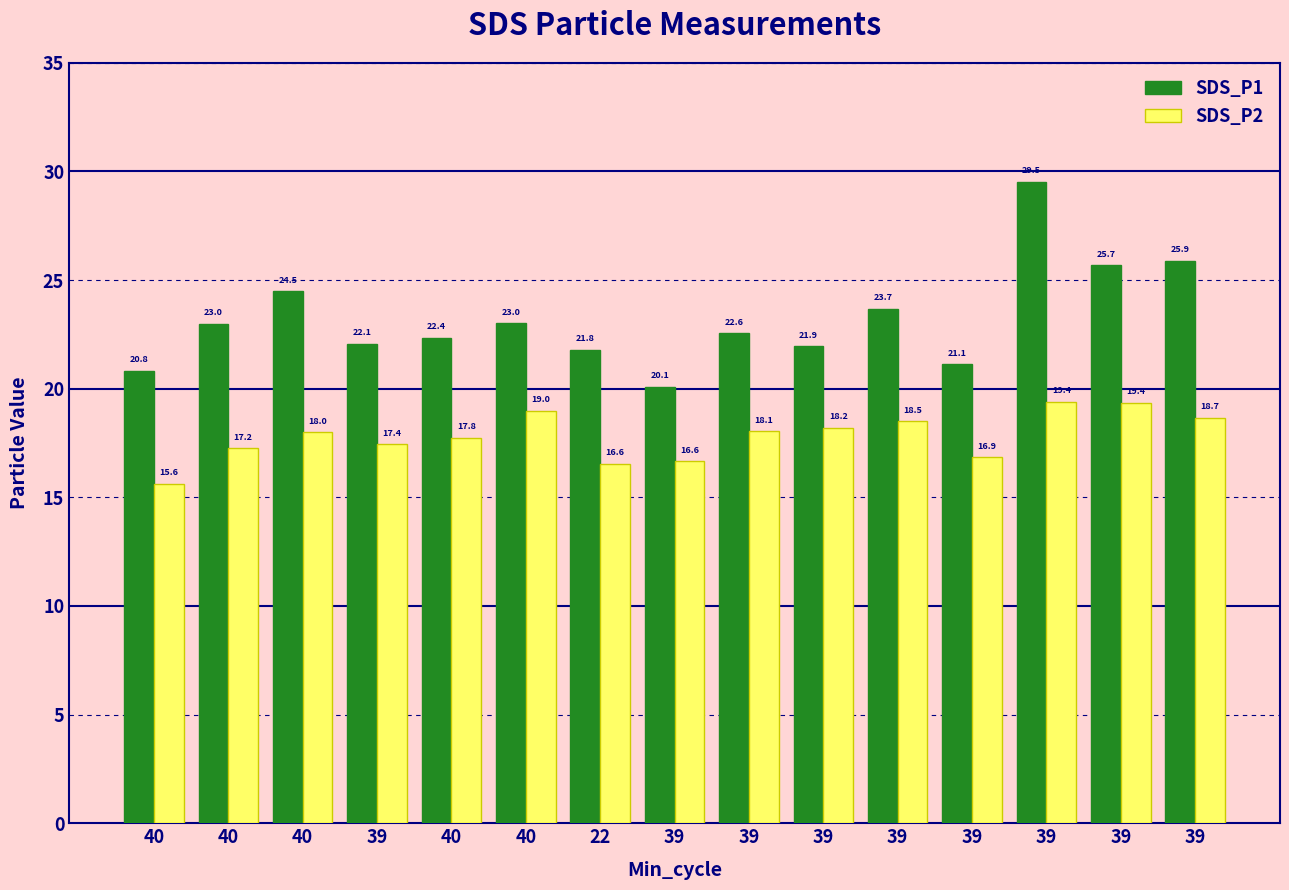

Reading left to right, extract all data points from this chart.

SDS_P1: 20.8	23.0	24.5	22.1	22.4	23.0	21.8	20.1	22.6	21.9	23.7	21.1	29.5	25.7	25.9
SDS_P2: 15.6	17.2	18.0	17.4	17.8	19.0	16.6	16.6	18.1	18.2	18.5	16.9	19.4	19.4	18.7